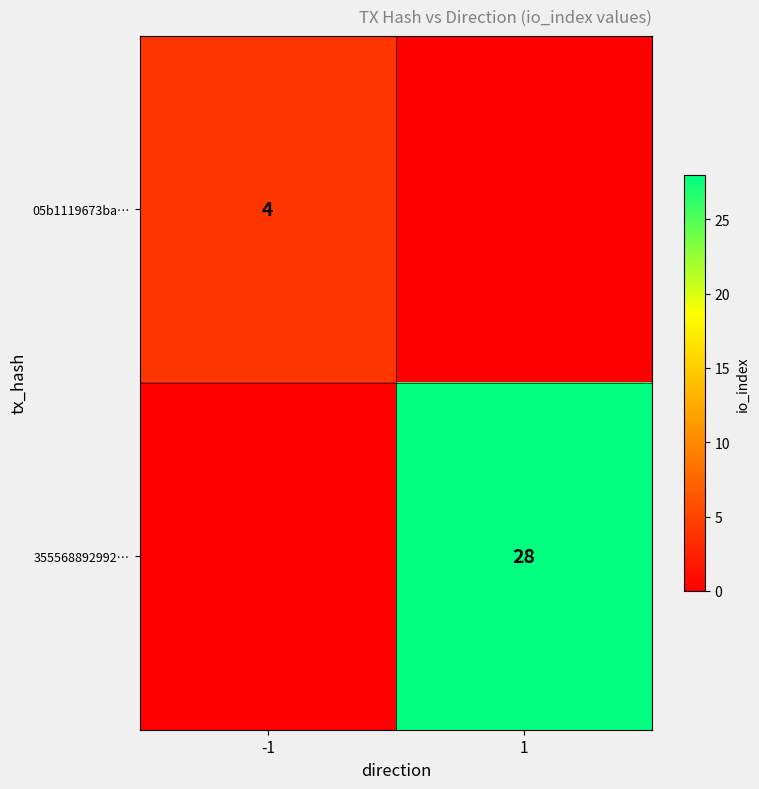

Is it true that 05b1119673ba… equals 4 at -1?

True